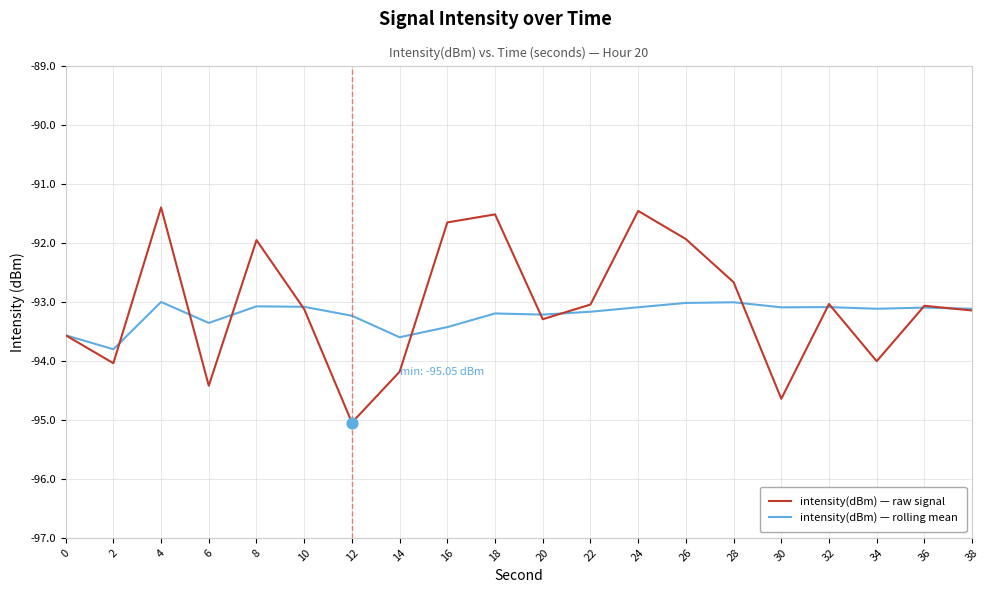

What is the total value across all series at 20?

-186.5